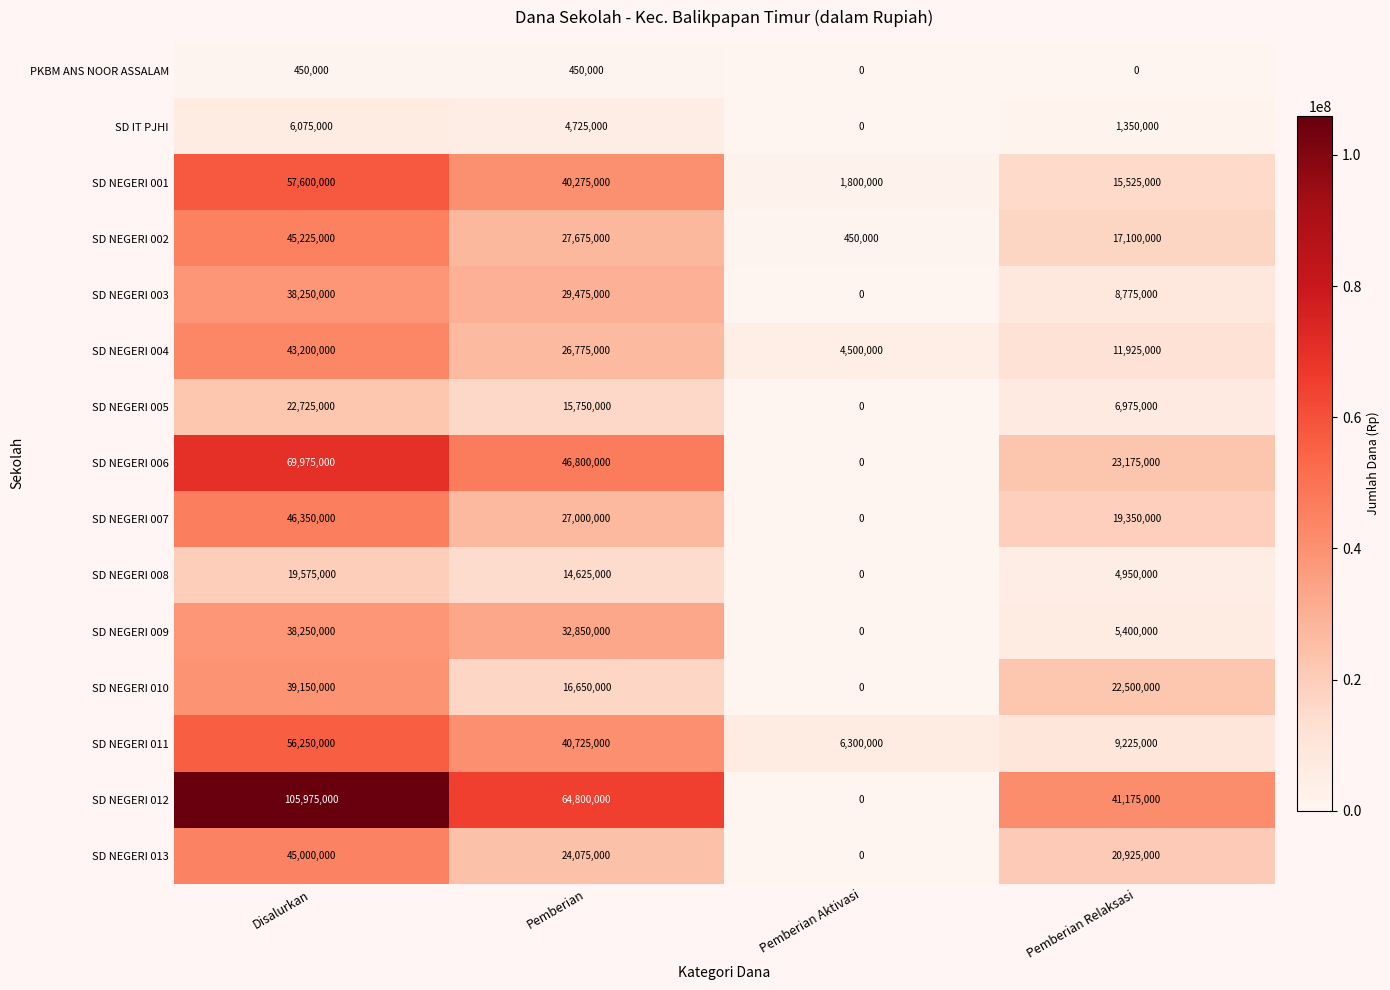

What is the maximum value for SD NEGERI 012?

105975000